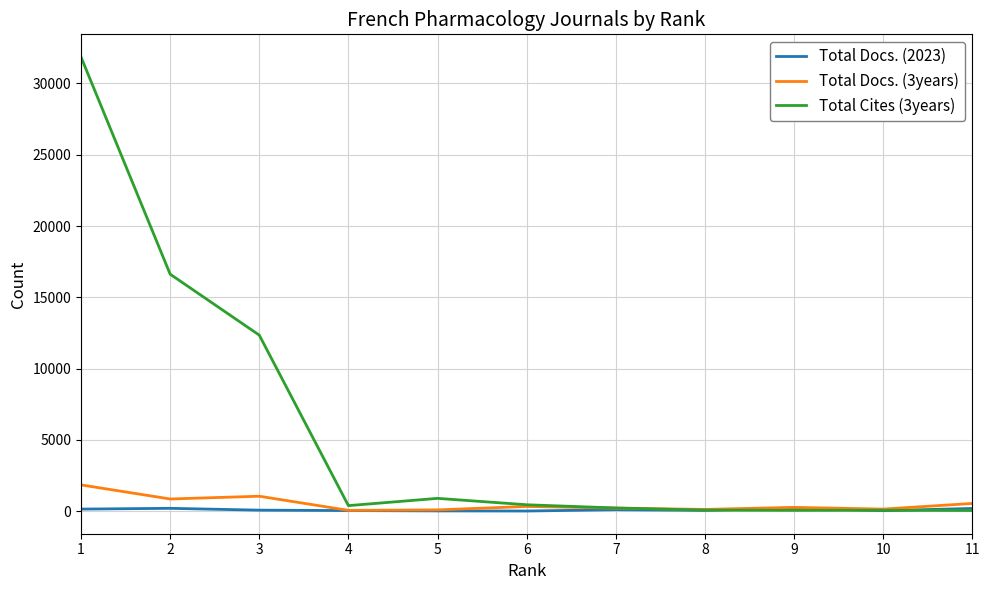

List the series in order of their peak value, highest first.

Total Cites (3years), Total Docs. (3years), Total Docs. (2023)